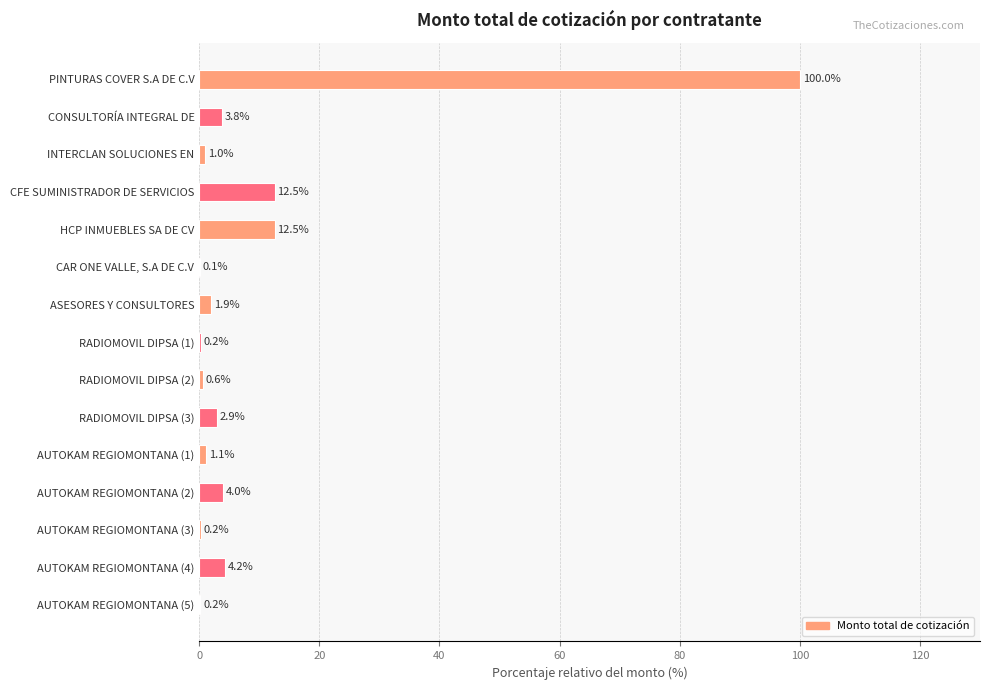

Is it true that the value at AUTOKAM REGIOMONTANA (3) is 0.2?

True